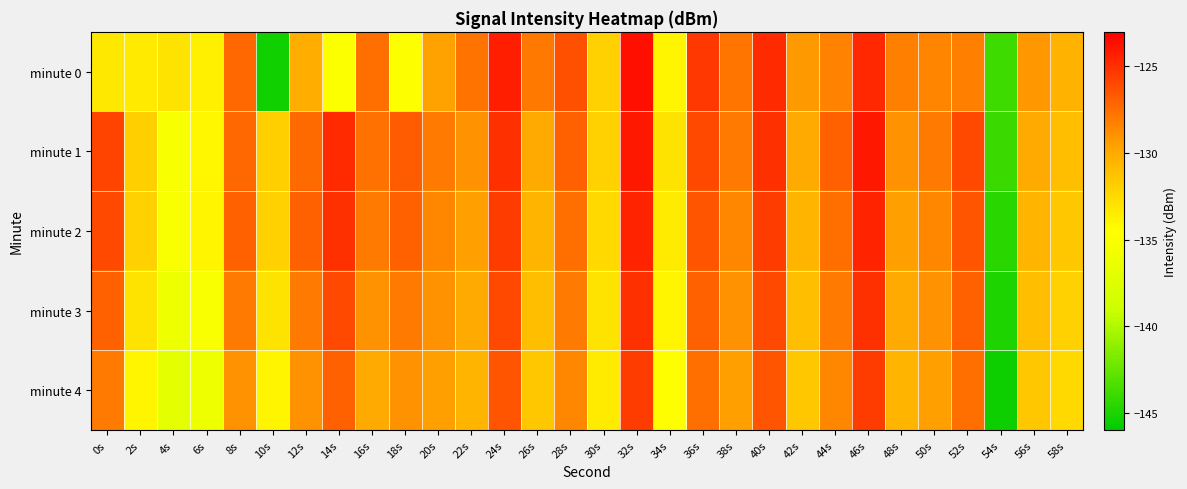

What is the greatest value displayed?

-123.7